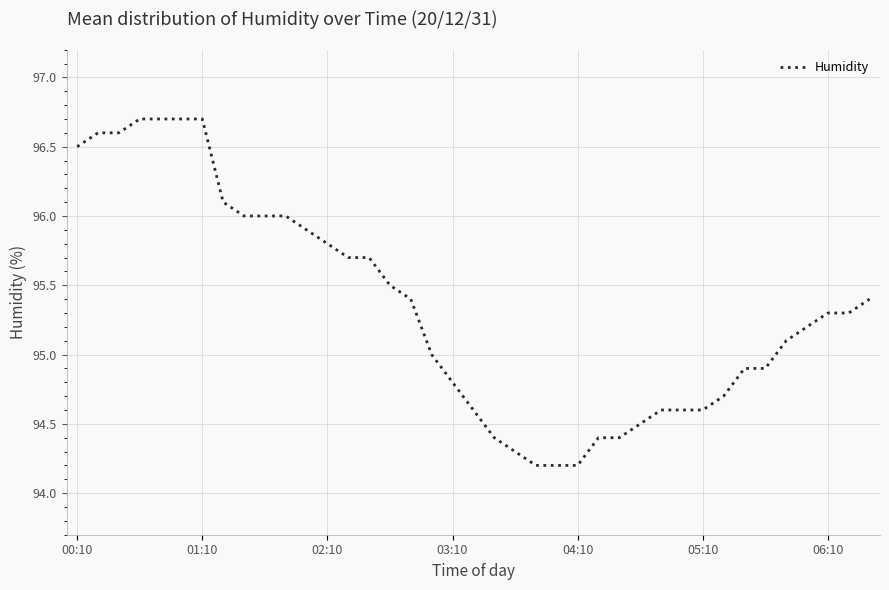

What is the greatest value displayed?

96.7